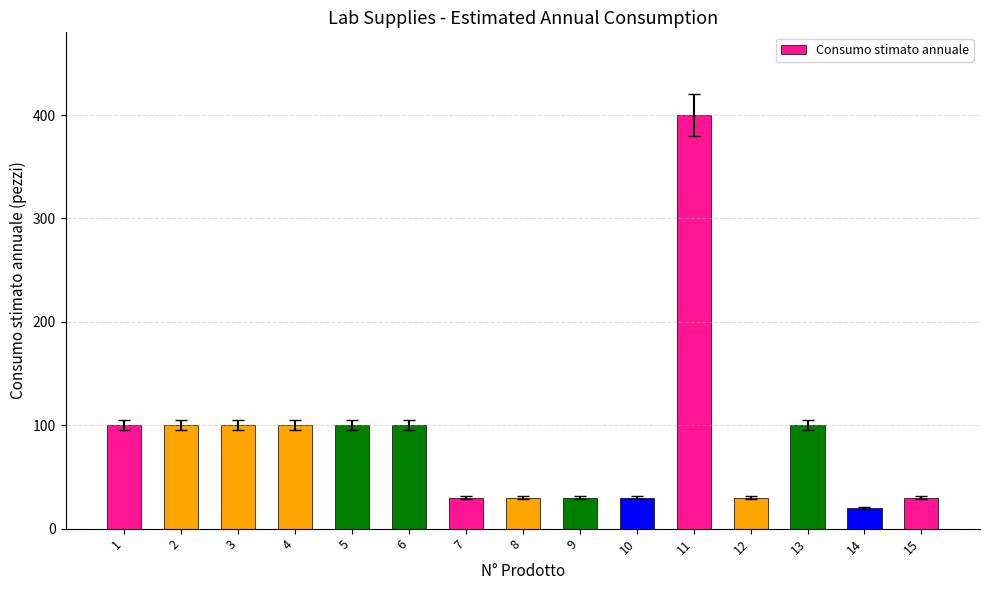

The value at 1 is 100. True or false?

True